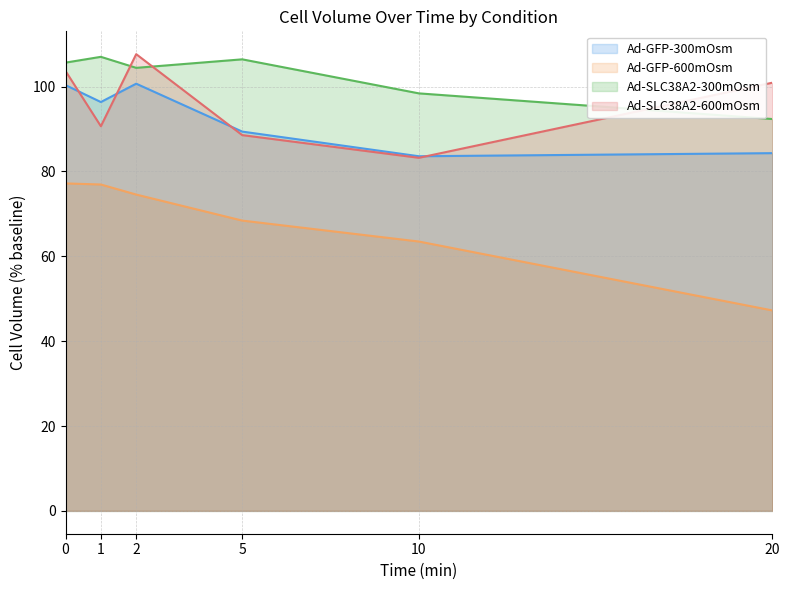

What is the lowest value of the Ad-GFP-600mOsm series?

47.2